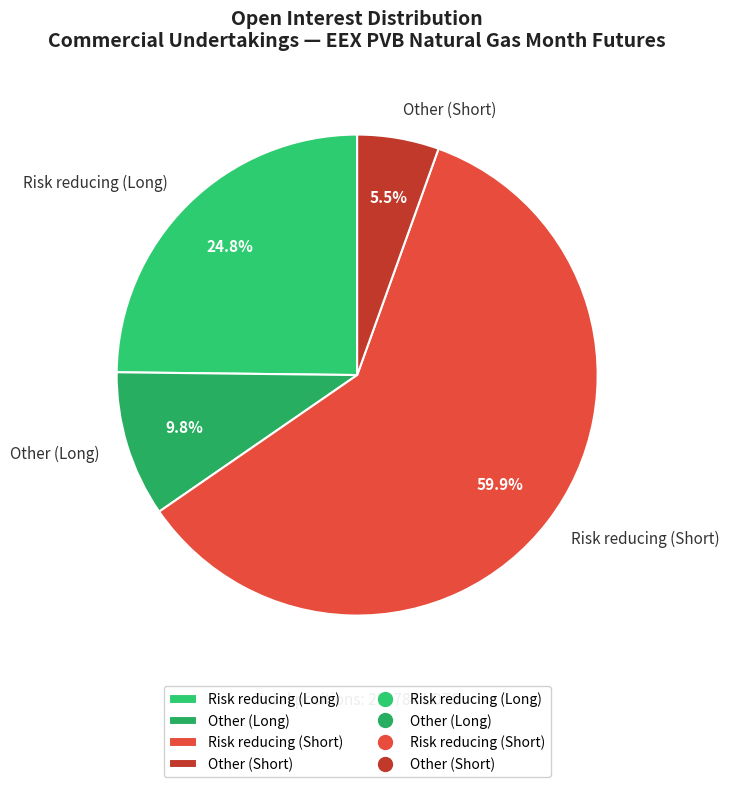

Is it true that Other (Long) is 4% of the pie?

False